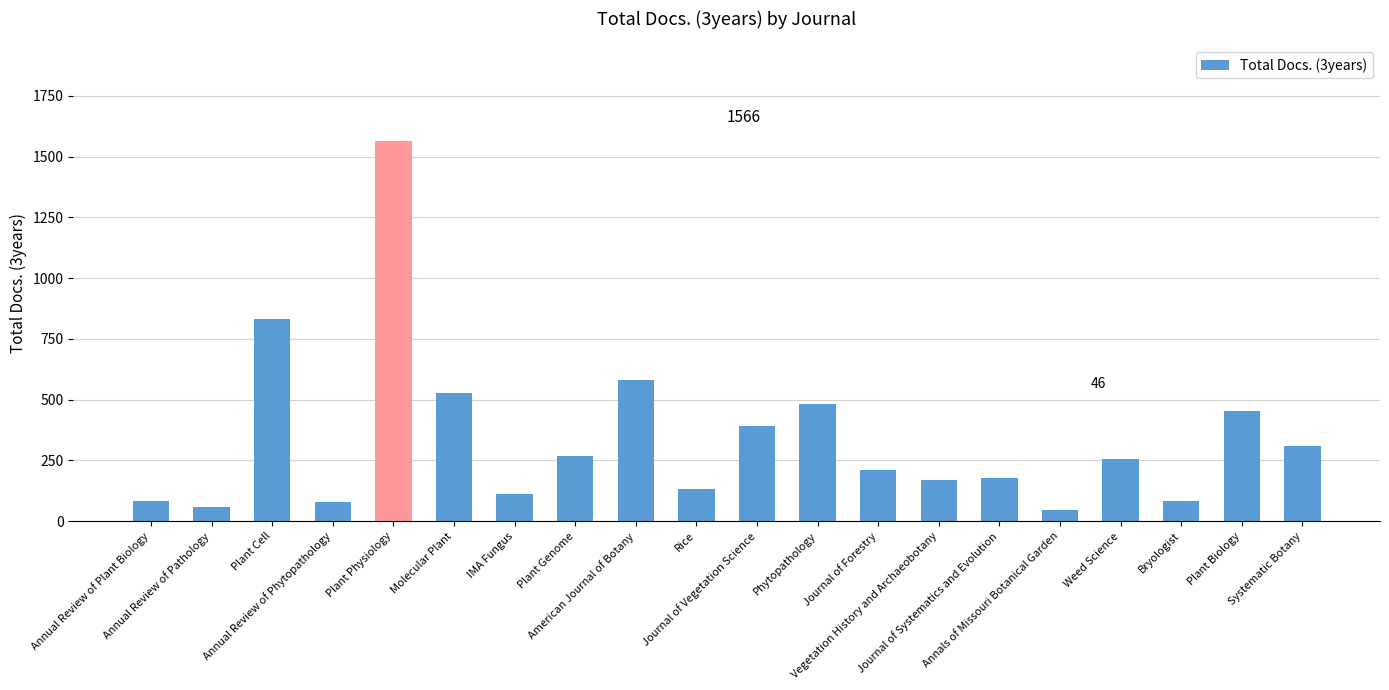

What is the value of the 2nd bar from the left?

57